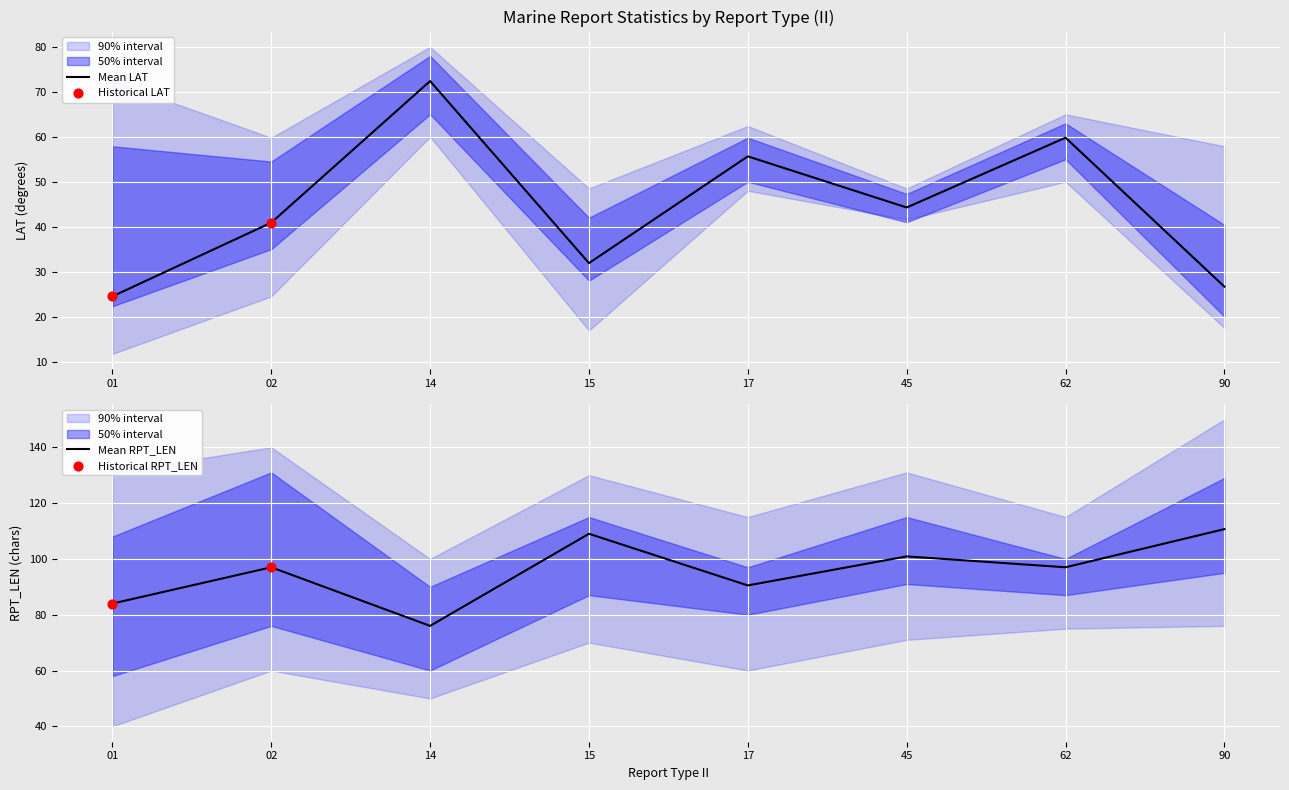

Is it true that Mean LAT equals 27.5 at 02?

False